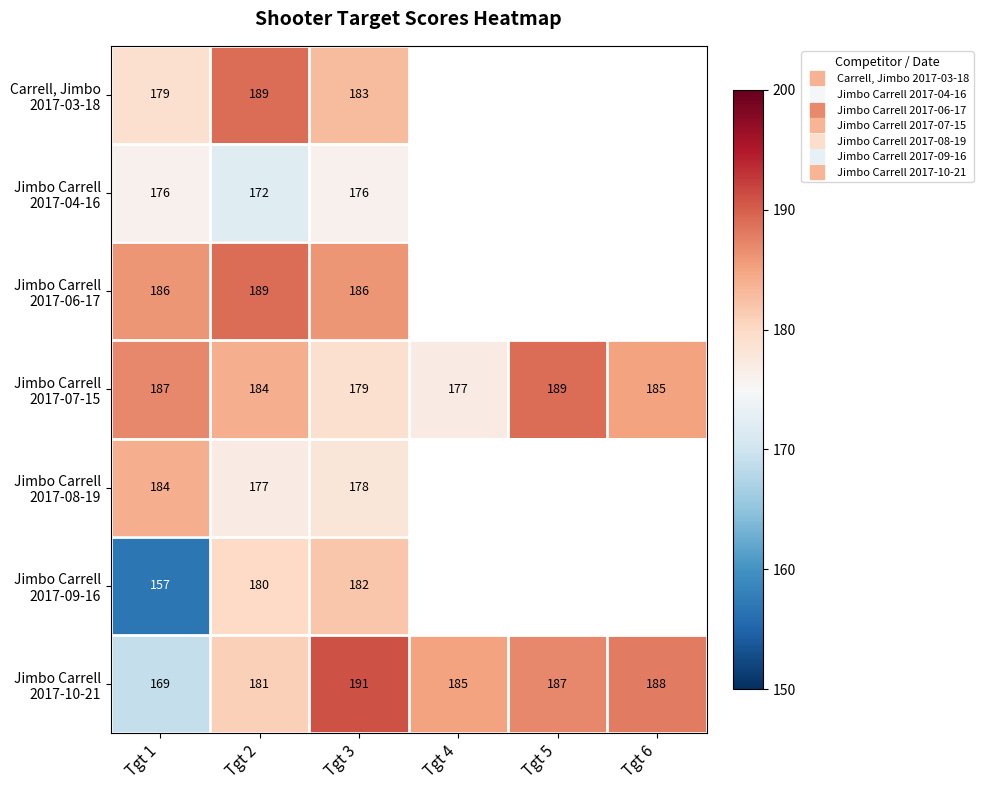

Rank the series by their maximum value, from lowest to highest.

Jimbo Carrell 2017-04-16, Jimbo Carrell 2017-09-16, Jimbo Carrell 2017-08-19, Carrell, Jimbo 2017-03-18, Jimbo Carrell 2017-06-17, Jimbo Carrell 2017-07-15, Jimbo Carrell 2017-10-21